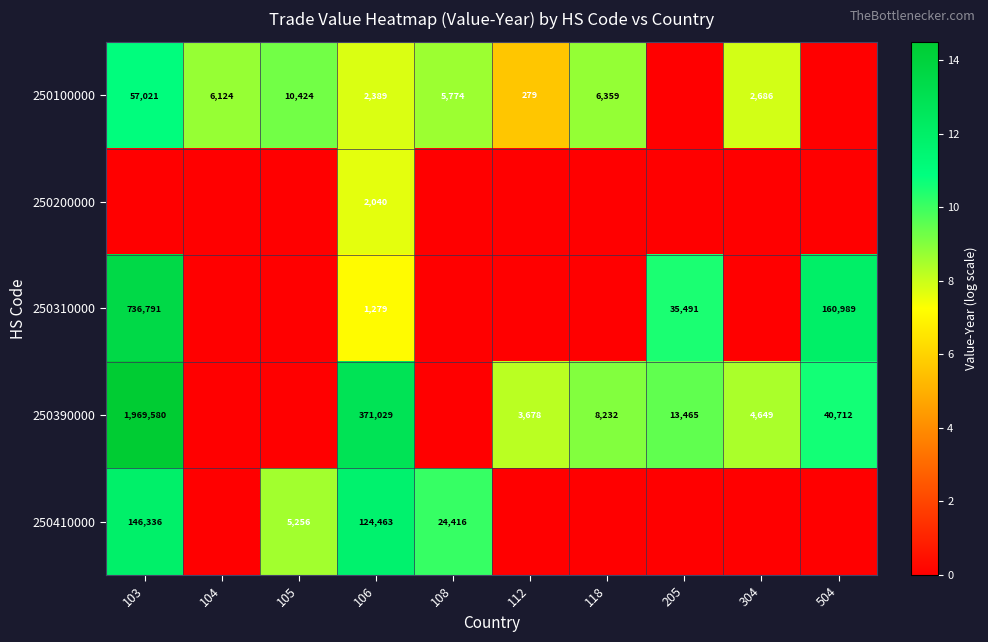

What is the difference between the 250100000 values at 108 and 106?

3385